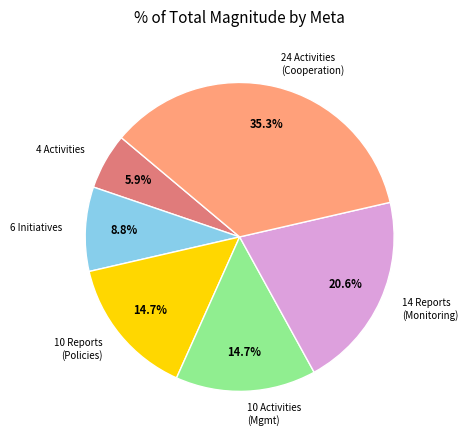

Which slice is the smallest?

4 Activities